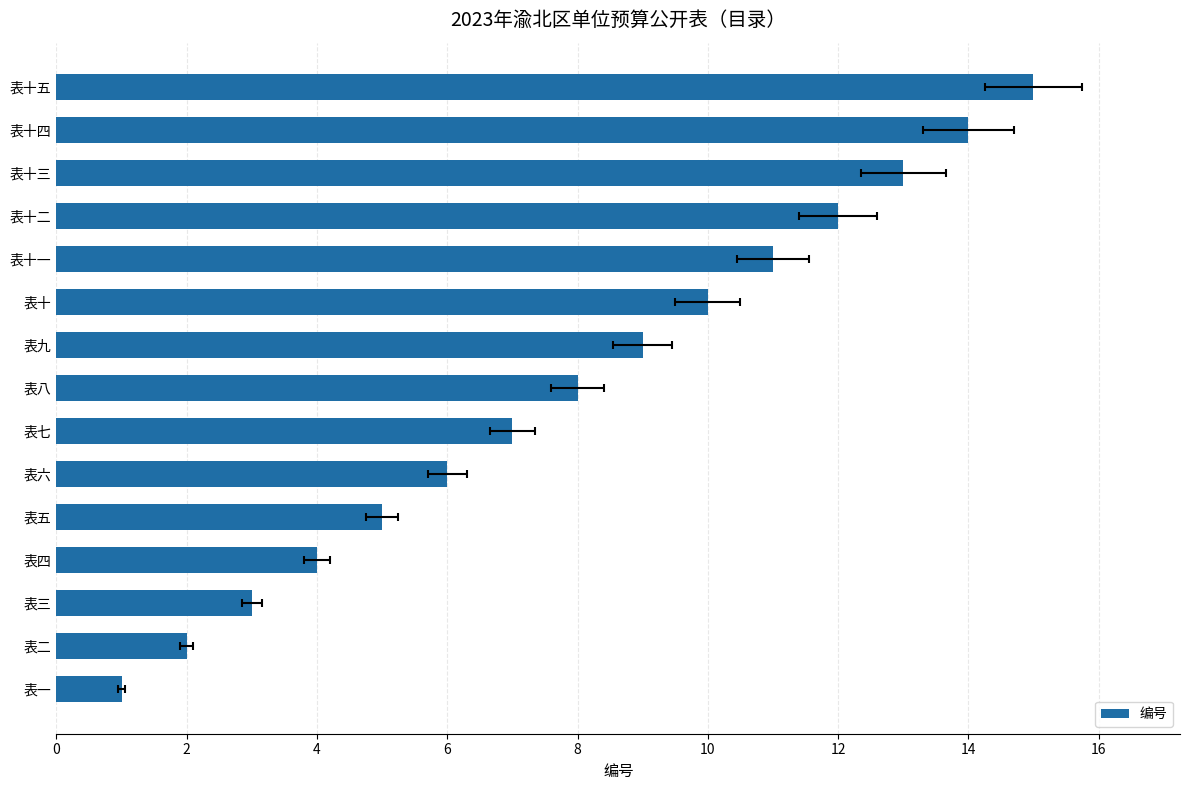

The chart shows a value of 14 at 表九. True or false?

False